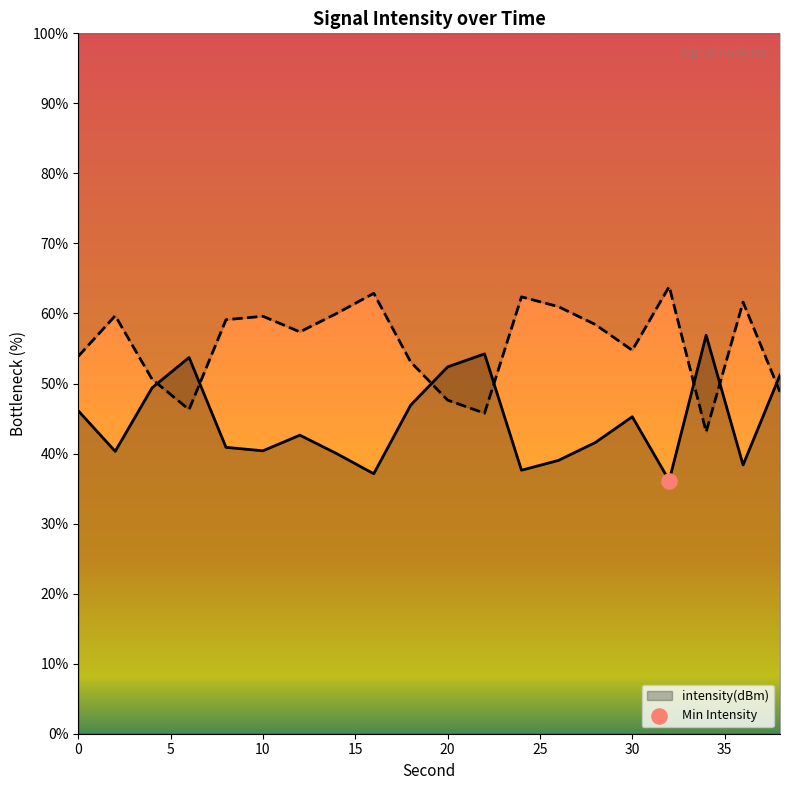

What is the ratio of the value at 6 to the value at 2?

1.3